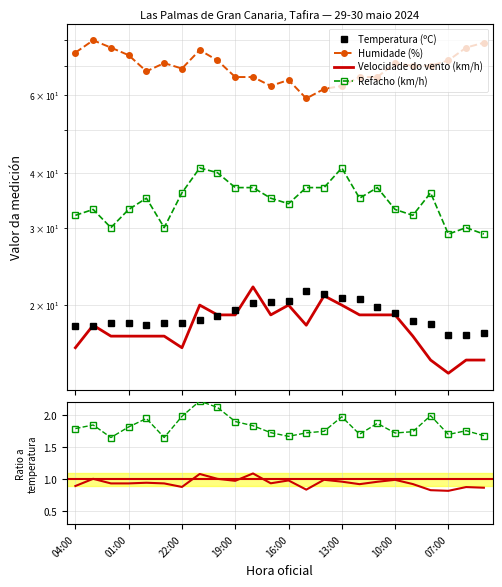

At which label does Humidade (%) first exceed 3?

04:00